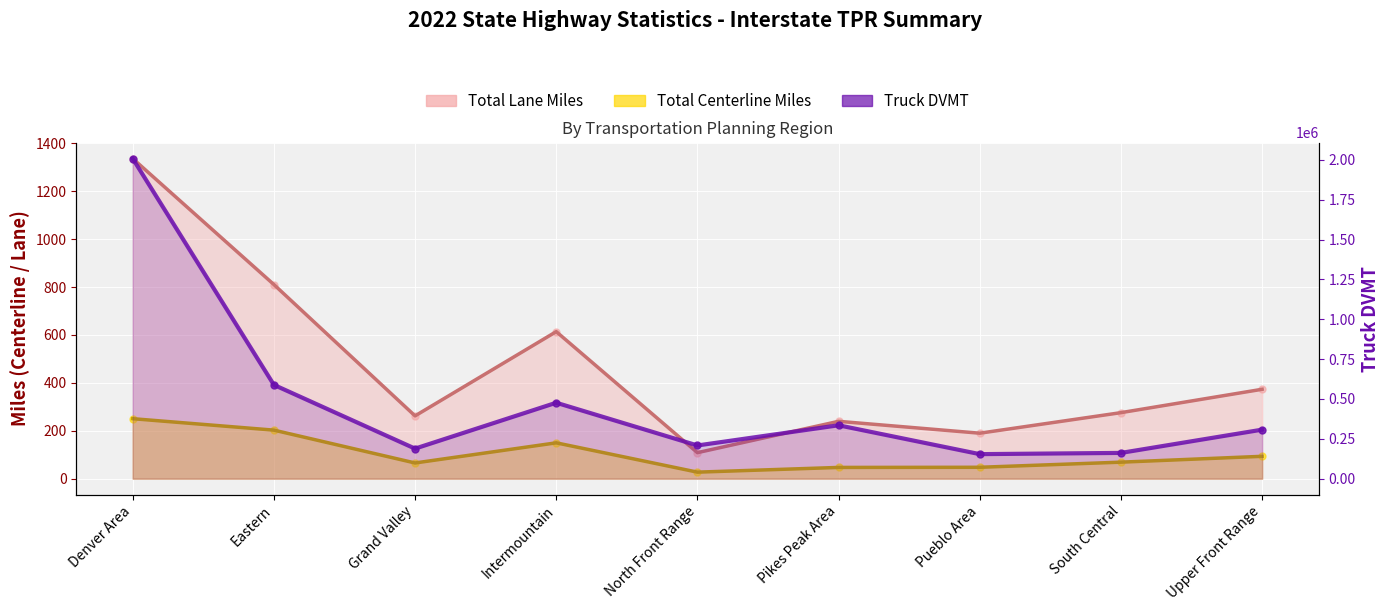

What is the value of the 4th point from the left?

476491